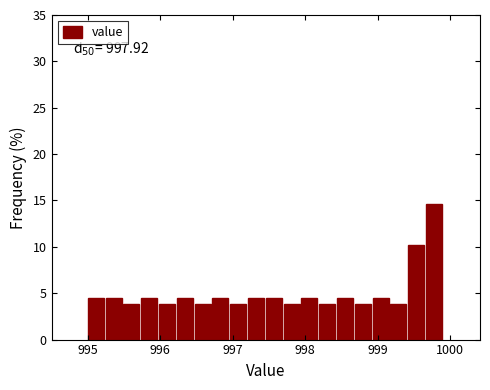

Read against the x-axis, roughly where is the centre of the tallest bar?

999.8